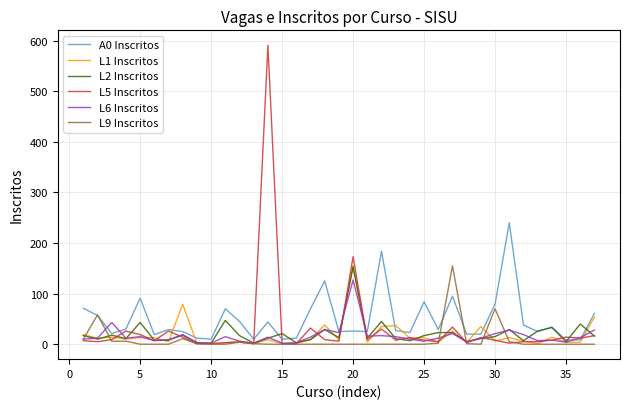

At how many categories does at least one series exceed 236?

2